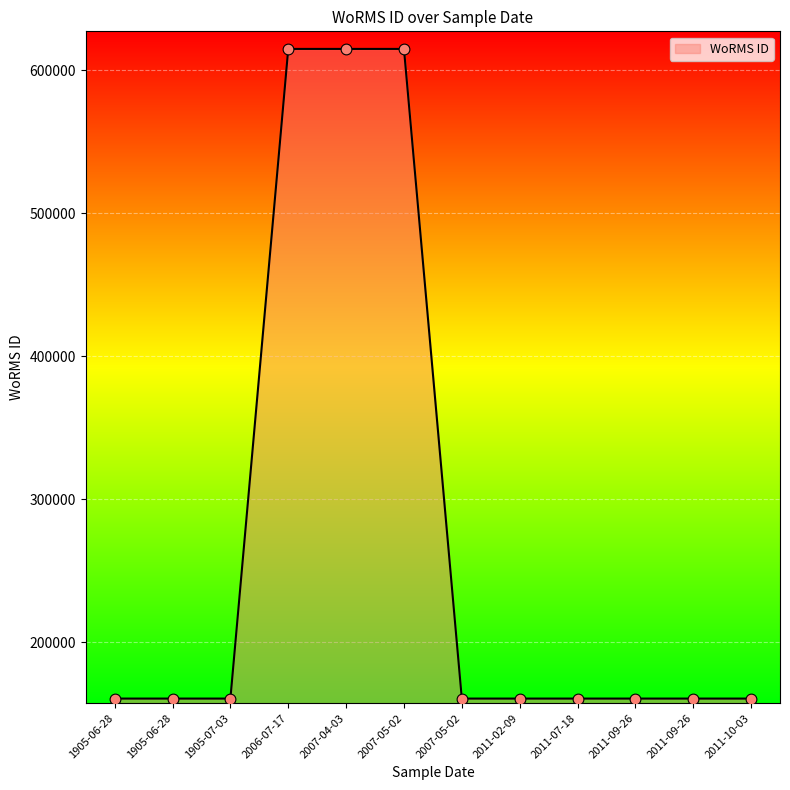

What is the change in value from 2006-07-17 to 2007-05-02?

-454256